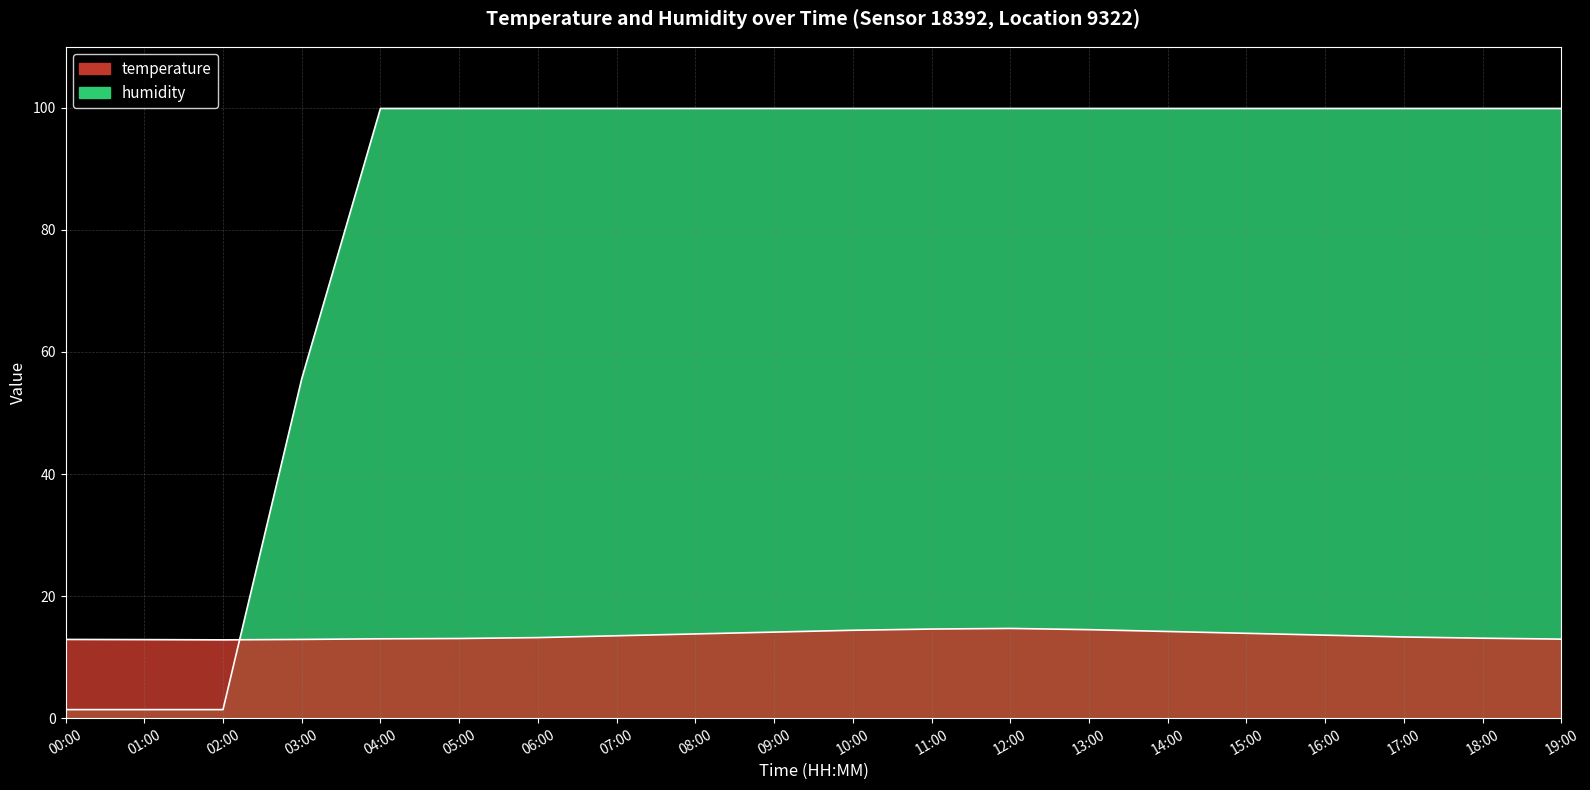

Between which two adjacent categories do humidity and temperature first intersect?

02:00 and 03:00